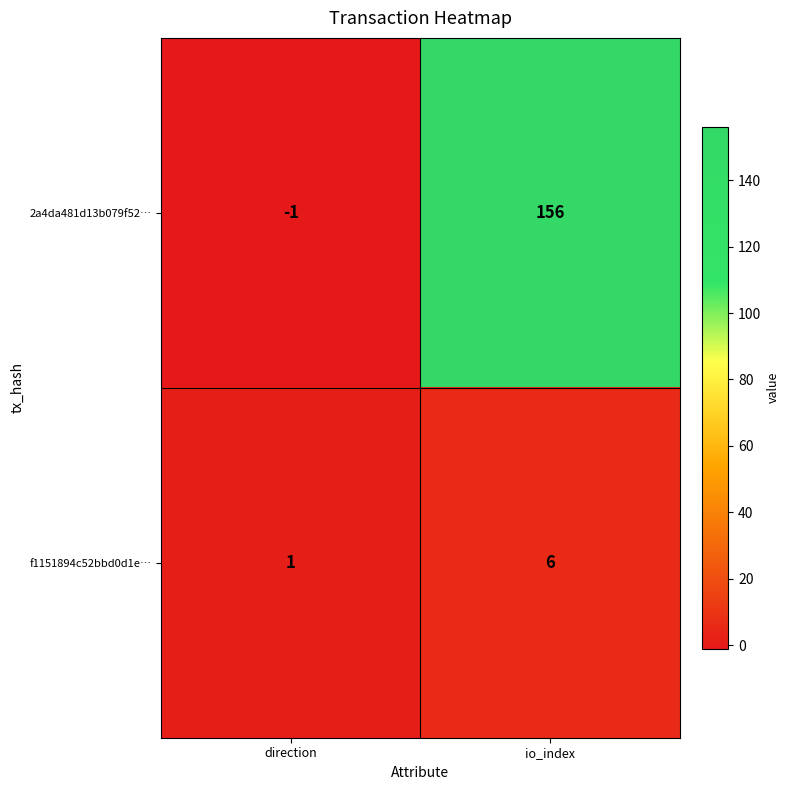

Rank the series at direction from lowest to highest value.

2a4da481d13b079f52…, f1151894c52bbd0d1e…